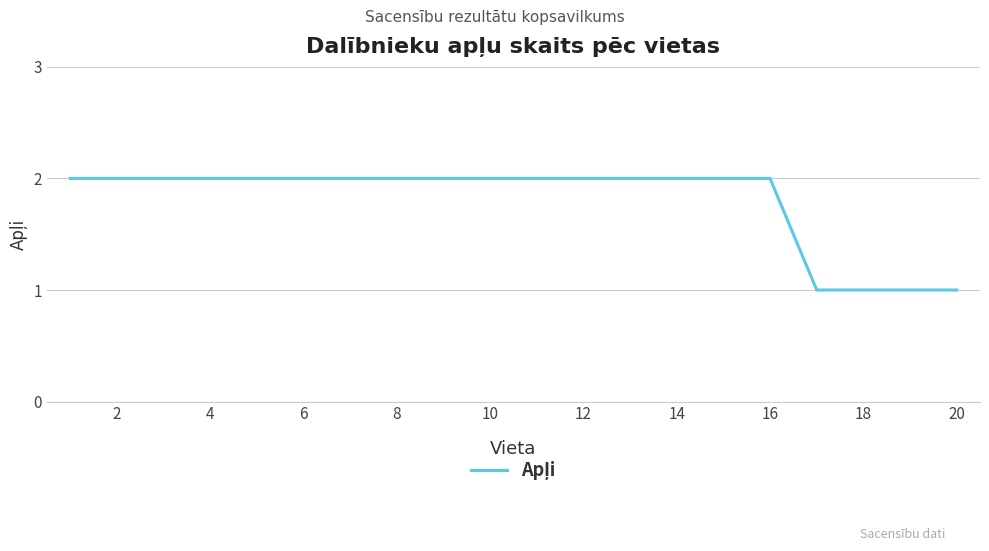

How many lines are shown in the chart?

1